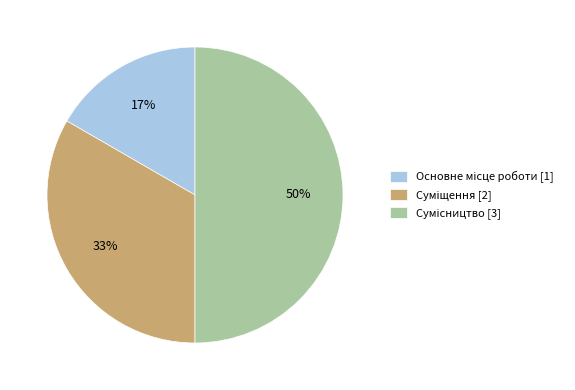

How many slices are in this pie chart?

3